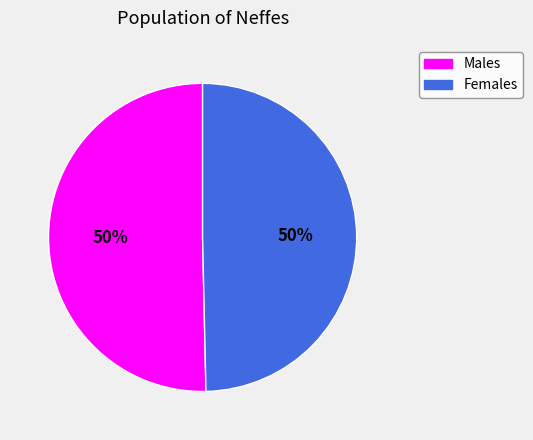

Is it true that Females is 50% of the pie?

True